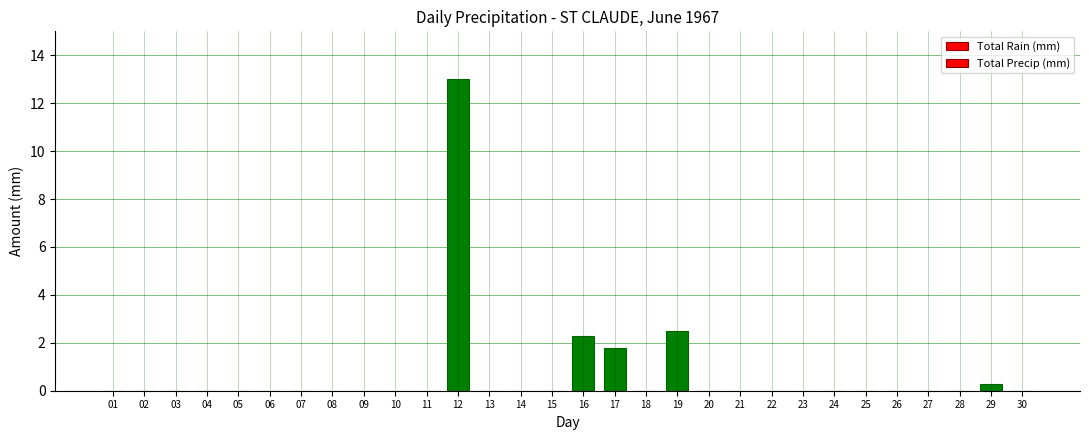

Is the value of Total Precip (mm) at 14 greater than the value of Total Rain (mm) at 02?

No